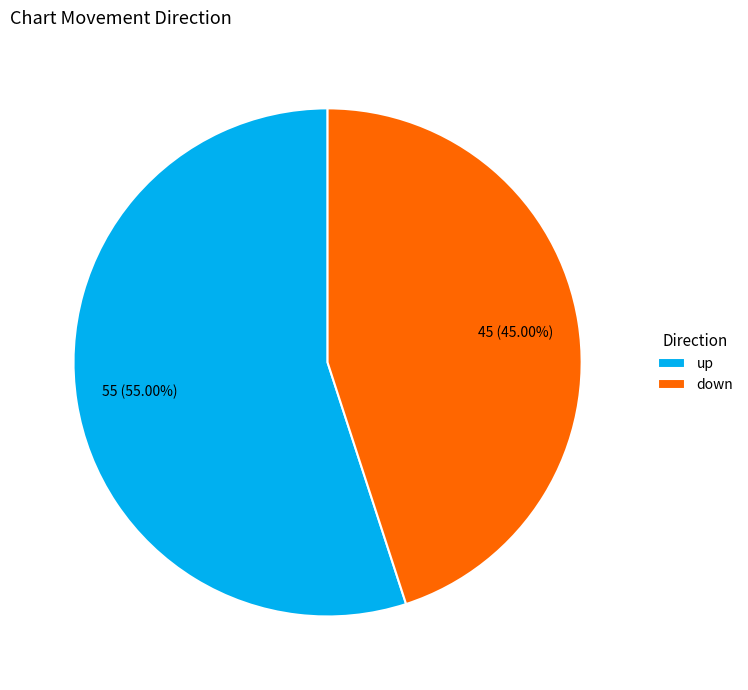

Count the number of slices in the pie.

2